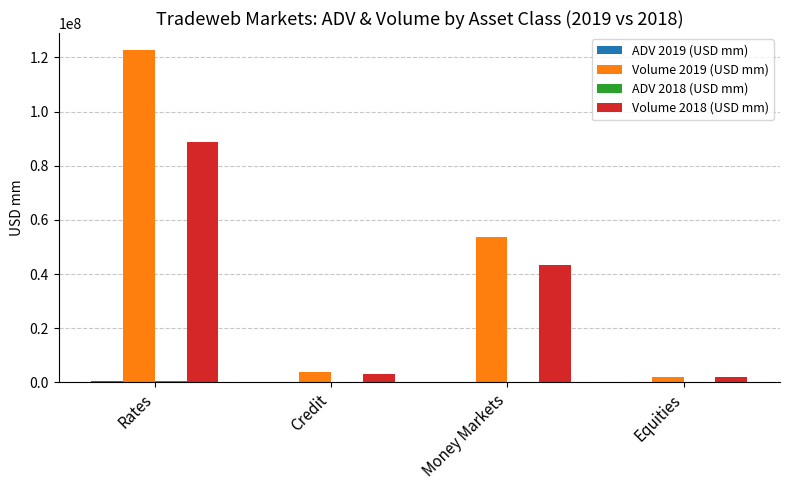

What is the difference between the Volume 2018 (USD mm) values at Equities and Credit?

1223643